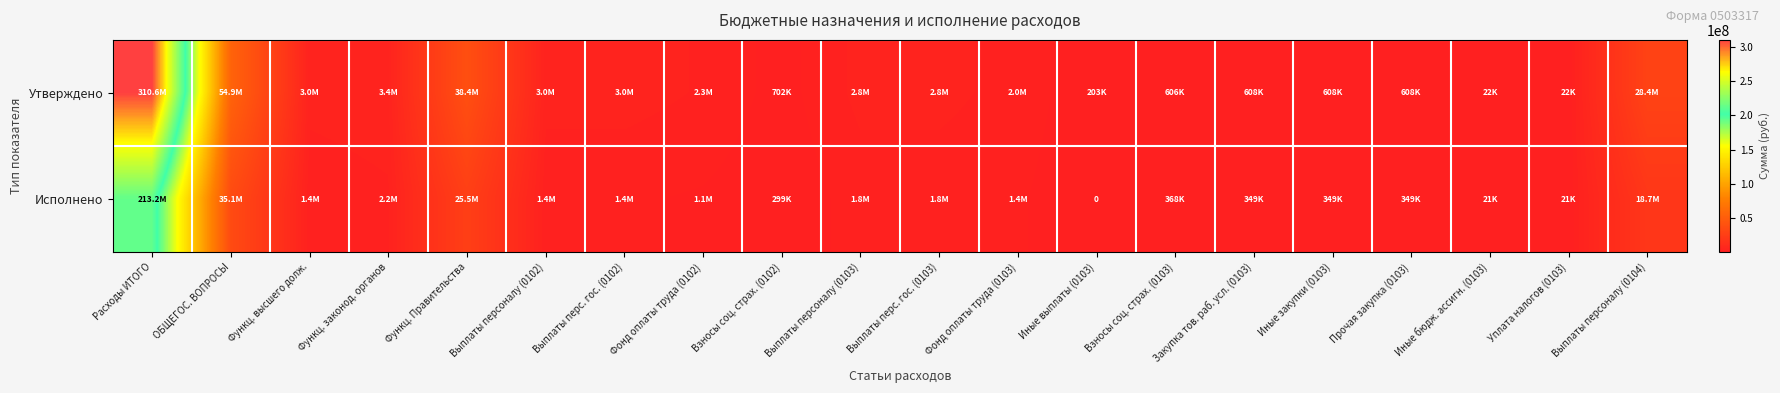

What is the difference between the second highest and second lowest values in the Исполнено series?

35096230.0